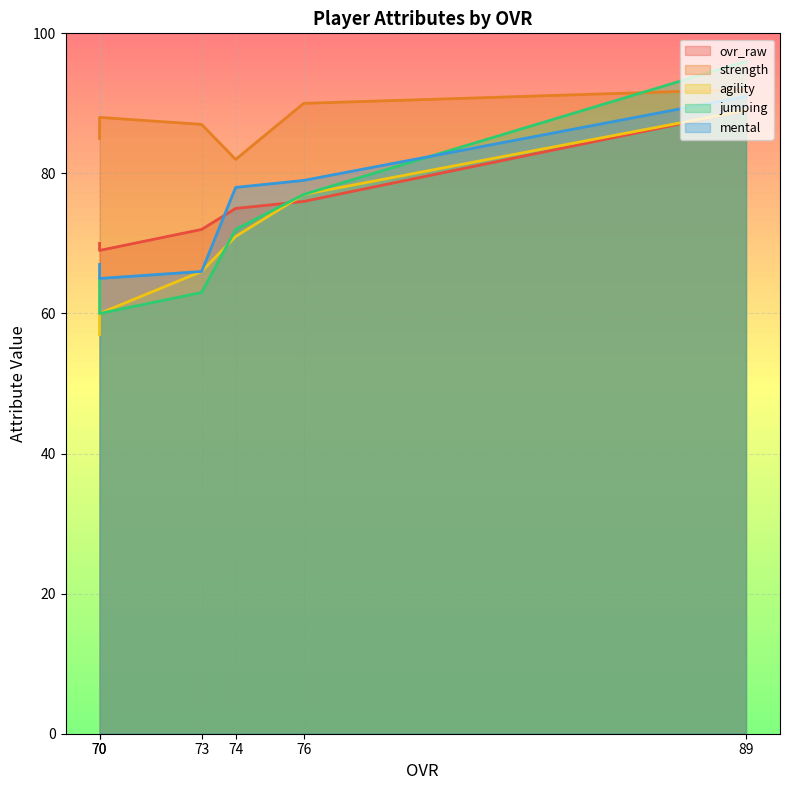

What is the total value across all series at 70?

342